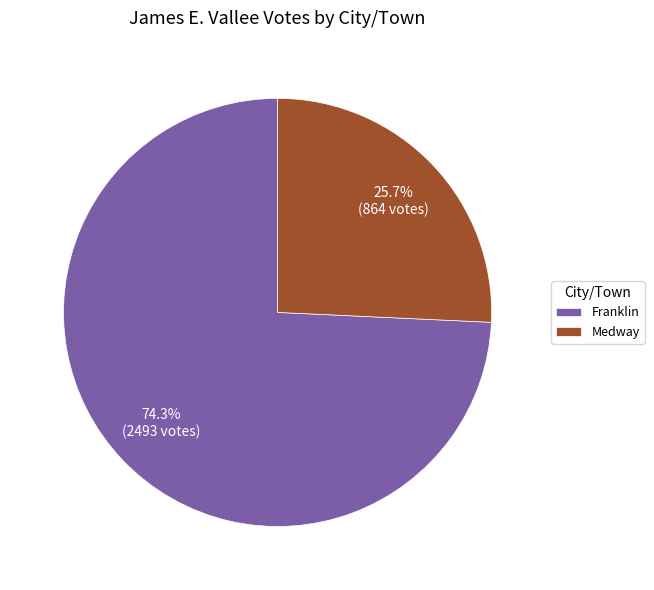

How many segments does this pie chart have?

2